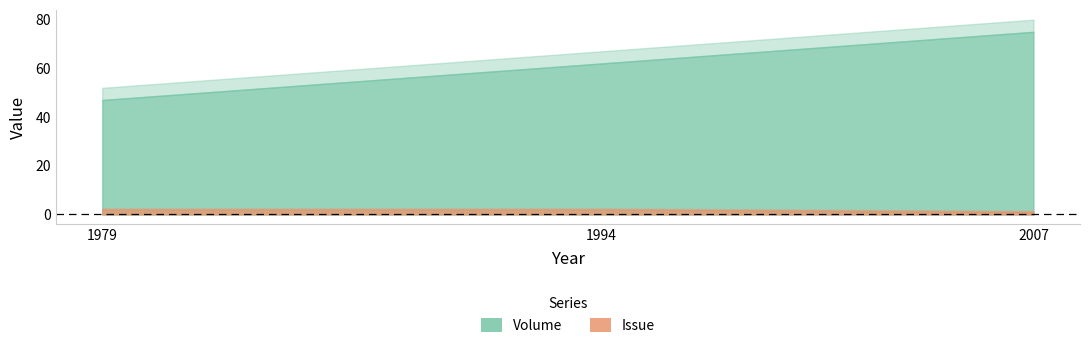

Which has a higher value, 1994 or 2007?

2007